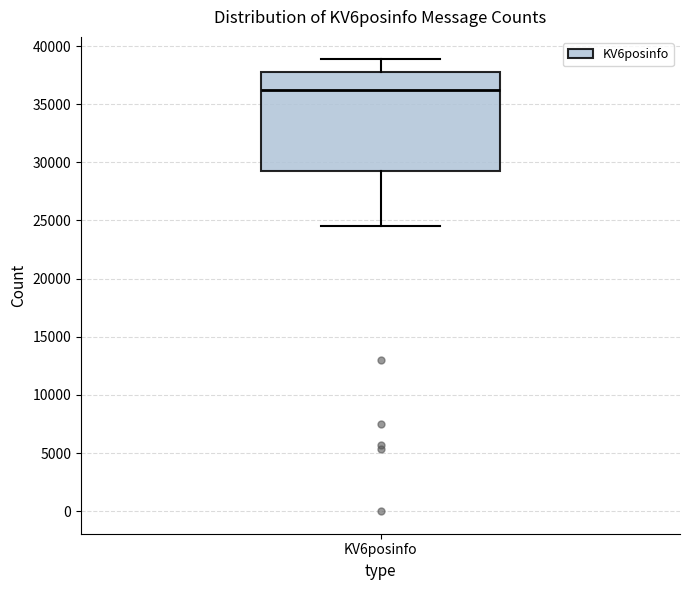

Transcribe this box plot: give where the median line is, the range the box spans, and where the two whiskers end, as read against the y-axis. The values are not printed on the chart, so give them approximately, as read against the axis.

median 36000, box 29500 to 37500, whiskers 24500 to 39000